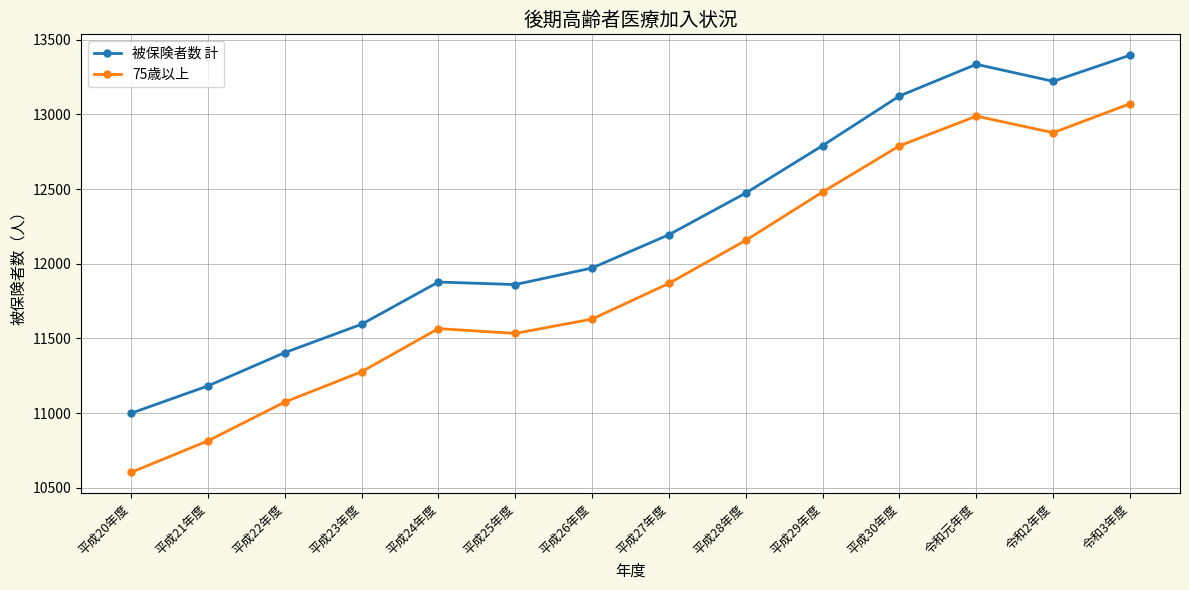

Count the number of categories in the chart.

14